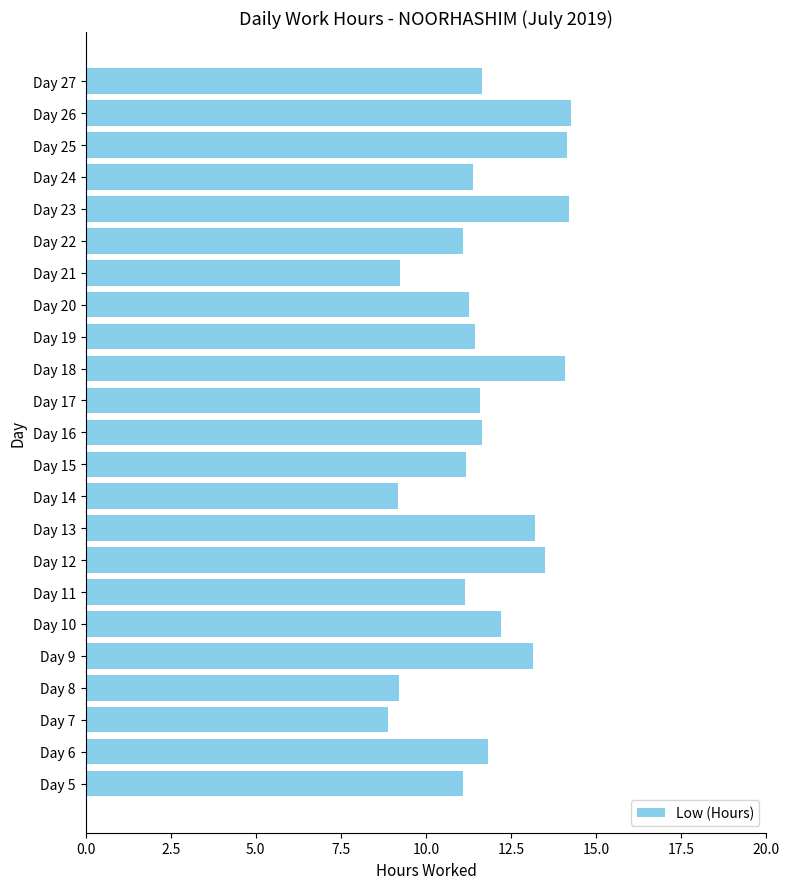

How many categories are shown in the chart?

23